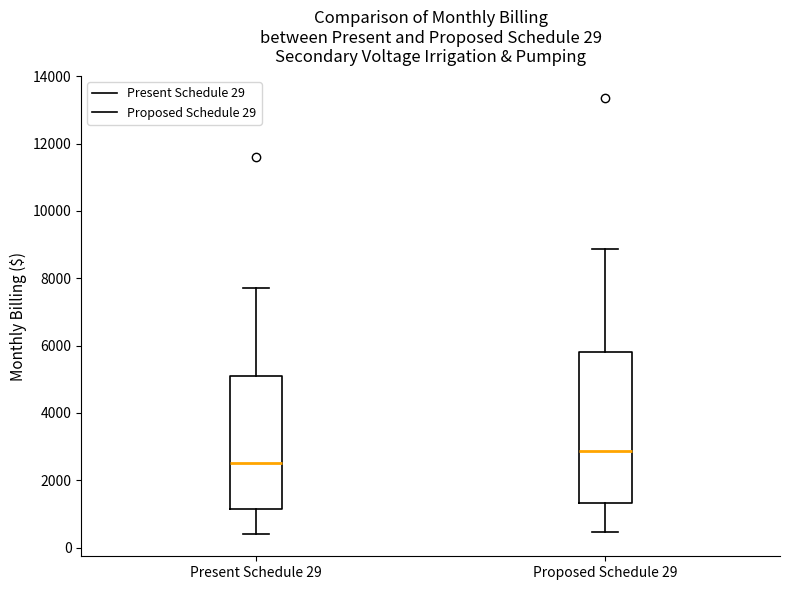

Comparing the boxes themselves (not the whiskers), which one is the tallest?

Proposed Schedule 29